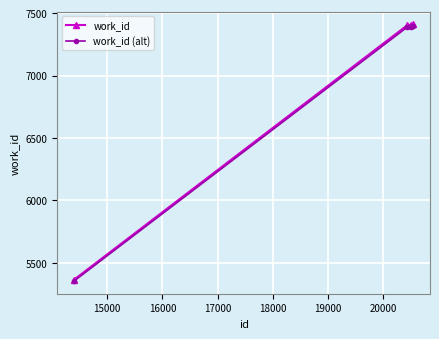

What is the difference between the maximum and minimum values in the work_id (alt) series?

2038.9